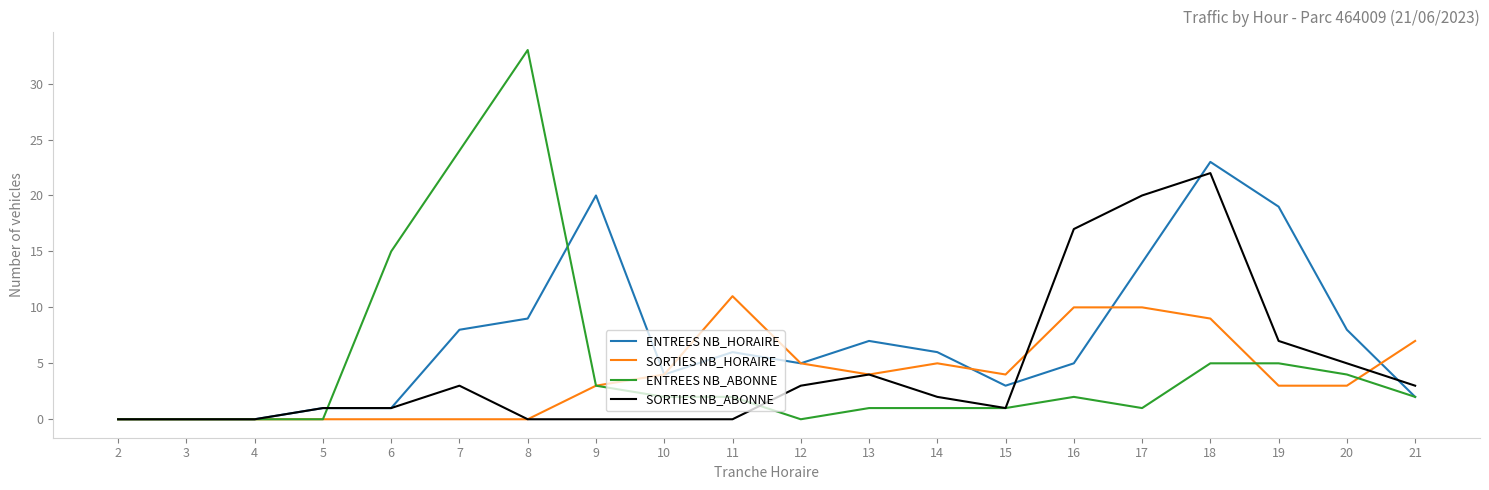

What is the highest value of the ENTREES NB_HORAIRE series?

23